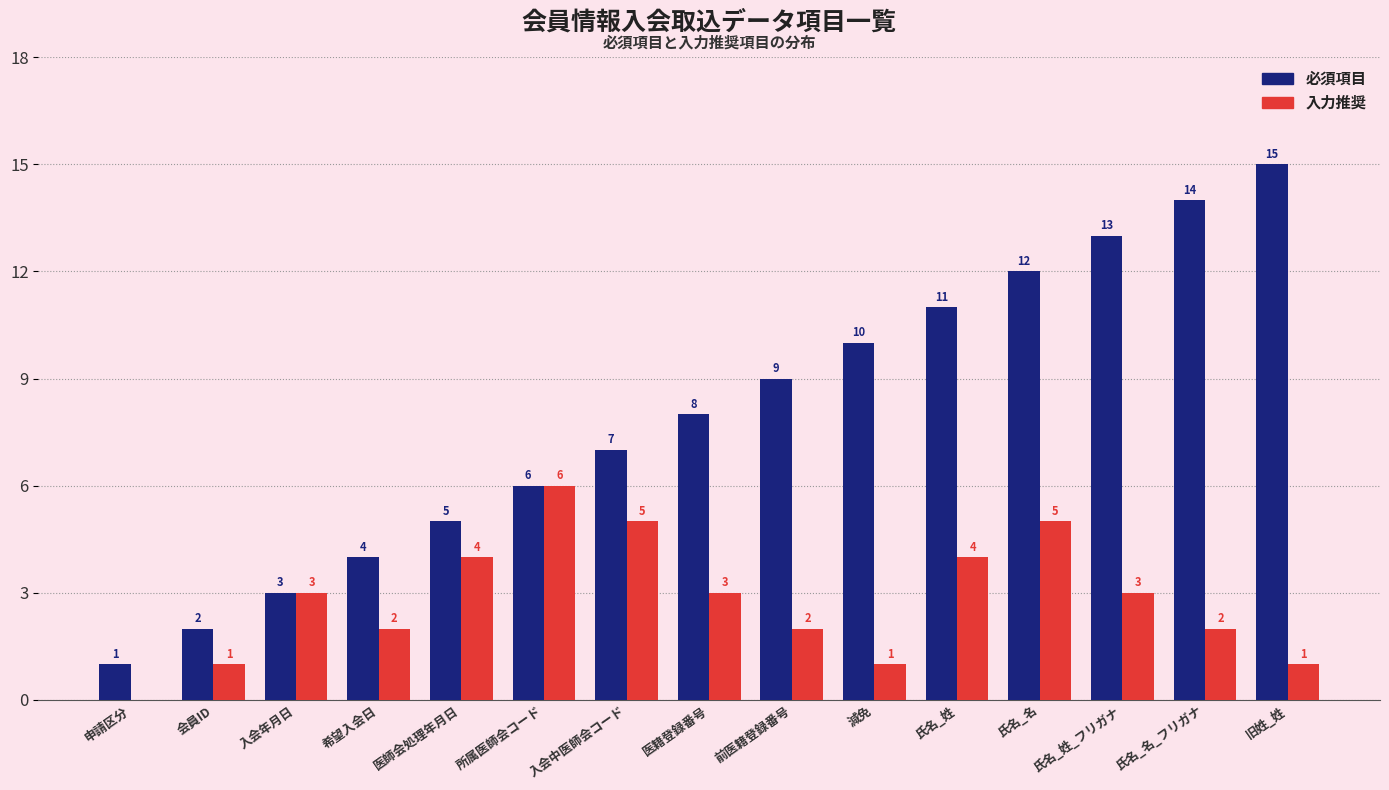

The value of 入力推奨 at 氏名_名 is 5. True or false?

True